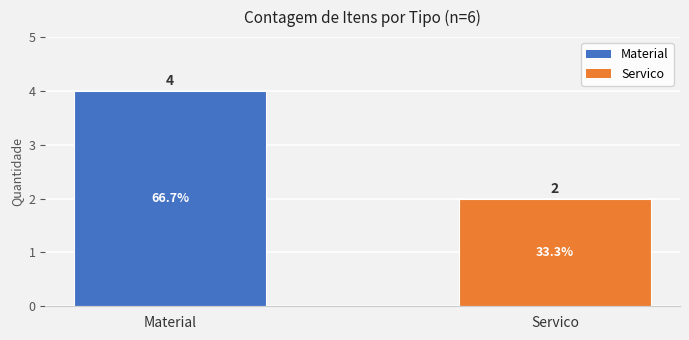

Rank the categories by value from lowest to highest.

Servico, Material